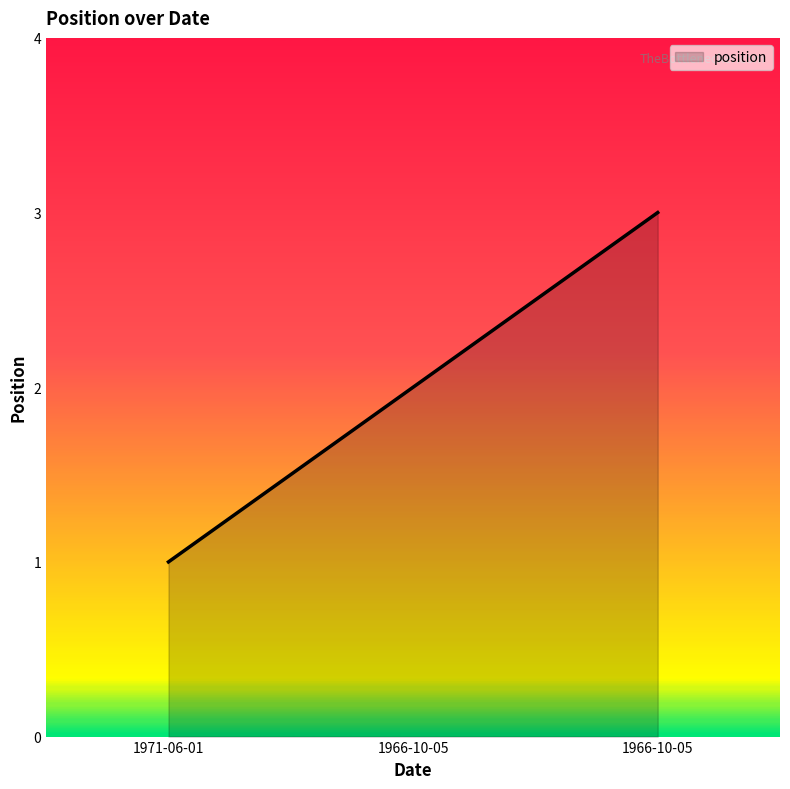

Which has a higher value, 1971-06-01 or 1966-10-05?

1966-10-05